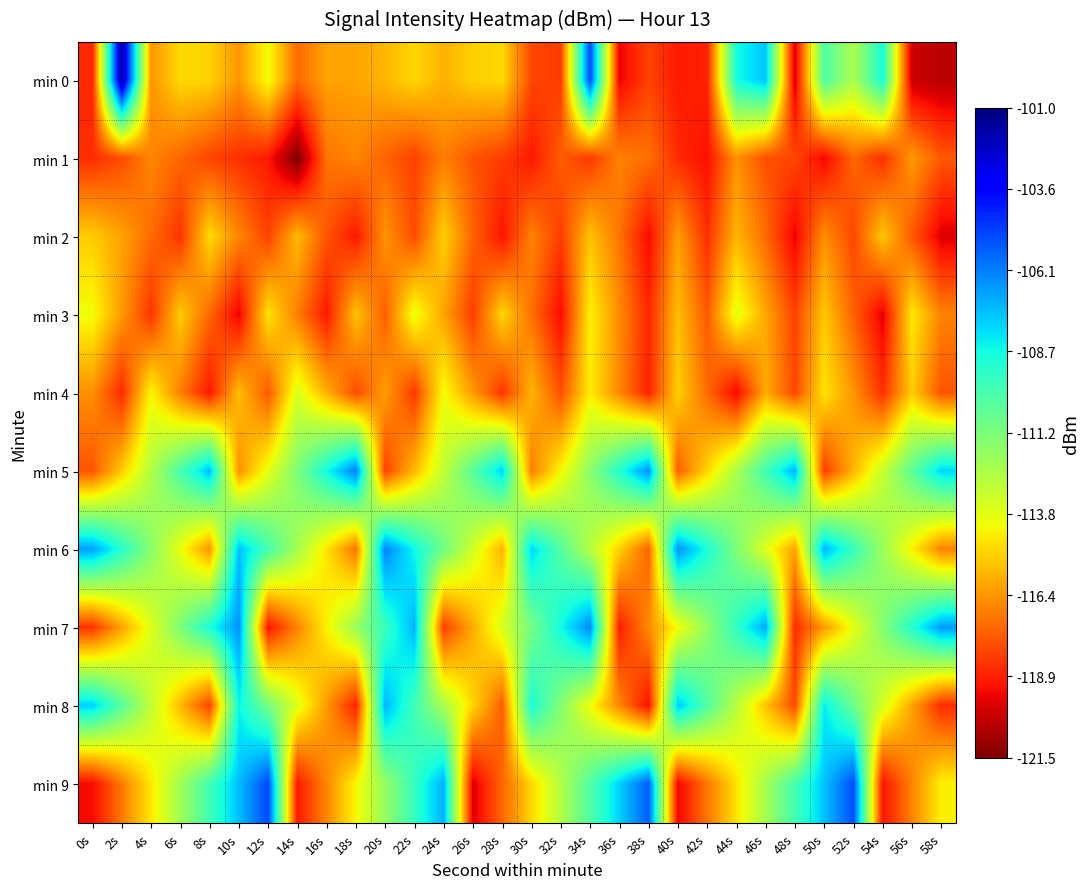

Rank the series by their maximum value, from lowest to highest.

min 1, min 2, min 3, min 4, min 8, min 7, min 6, min 5, min 9, min 0